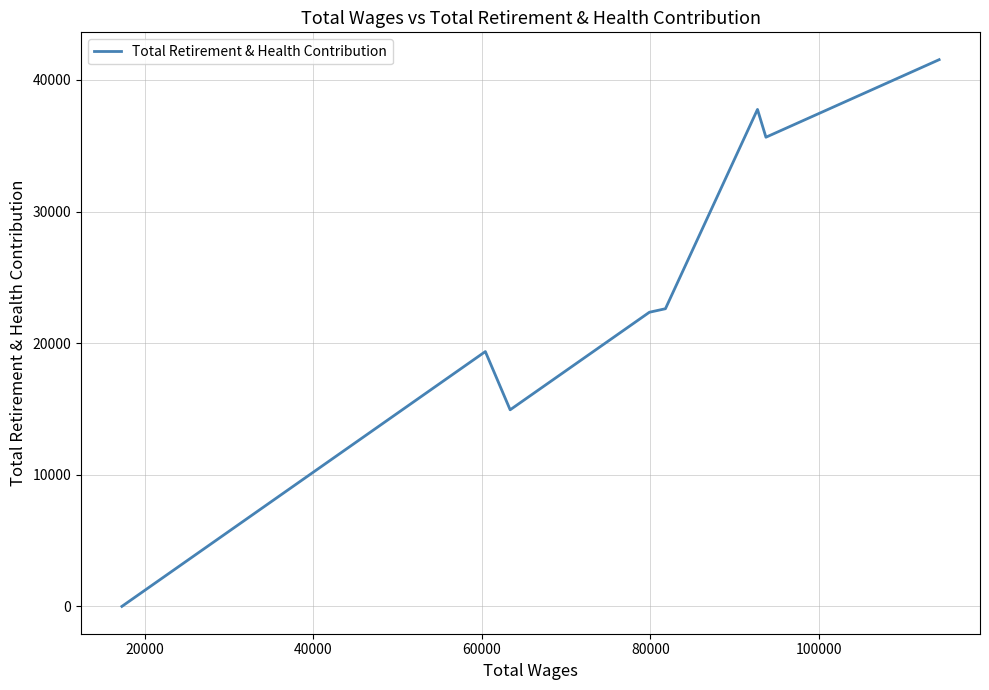

How many interior local peaks (higher than both neighbors) does the data have?

2